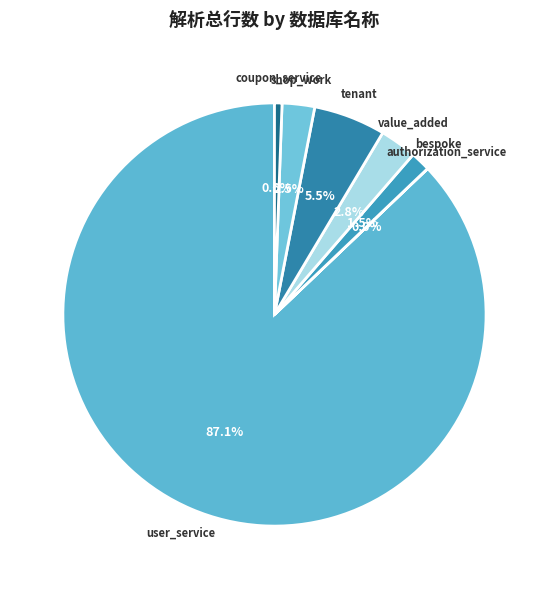

To the nearest percent, what is the difference between the largest and smallest slice percentages?

87%